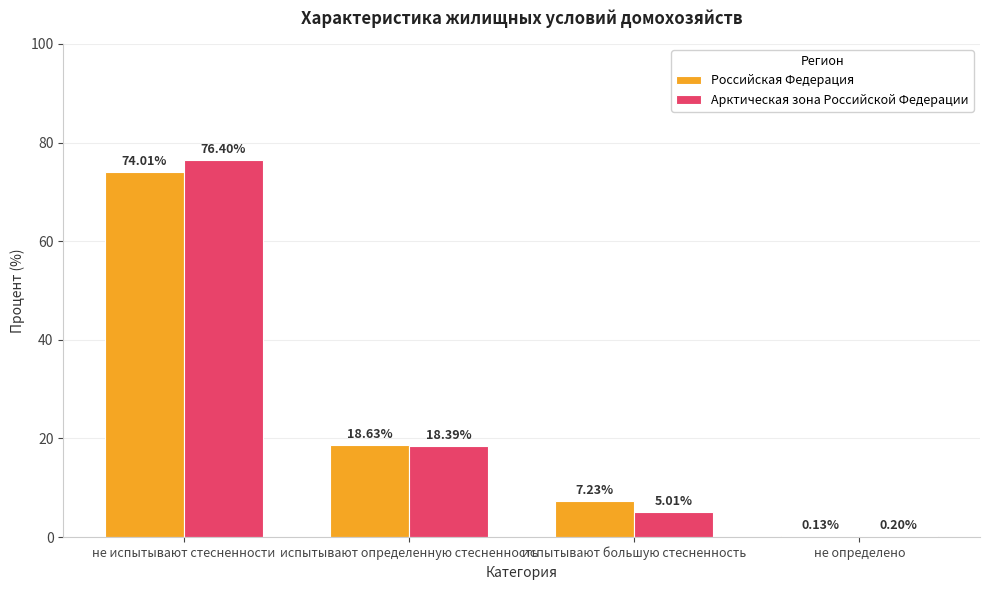

How many data points in Арктическая зона Российской Федерации are above 18?

2